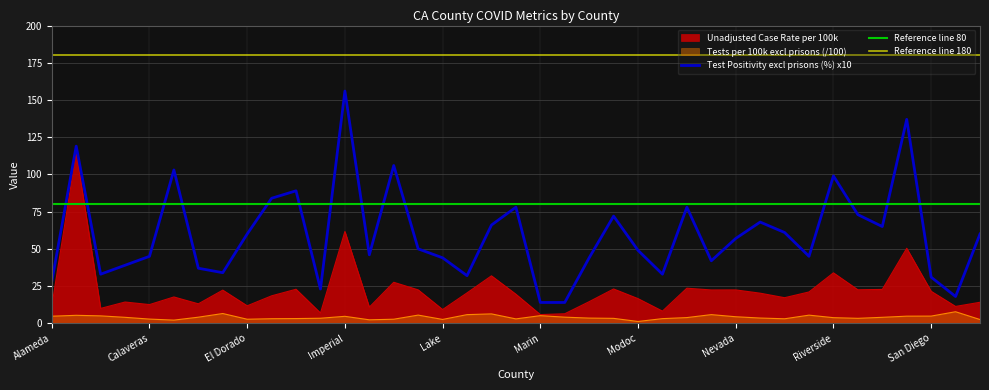

True or false: Unadjusted Case Rate per 100k and Tests per 100k excl prisons cross at least once.

False